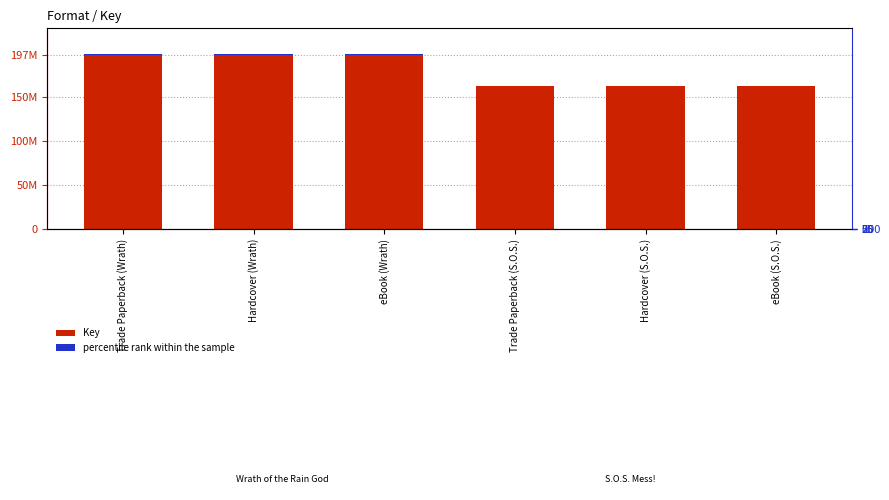

What is the label of the 1st bar from the left?

Trade Paperback (Wrath)